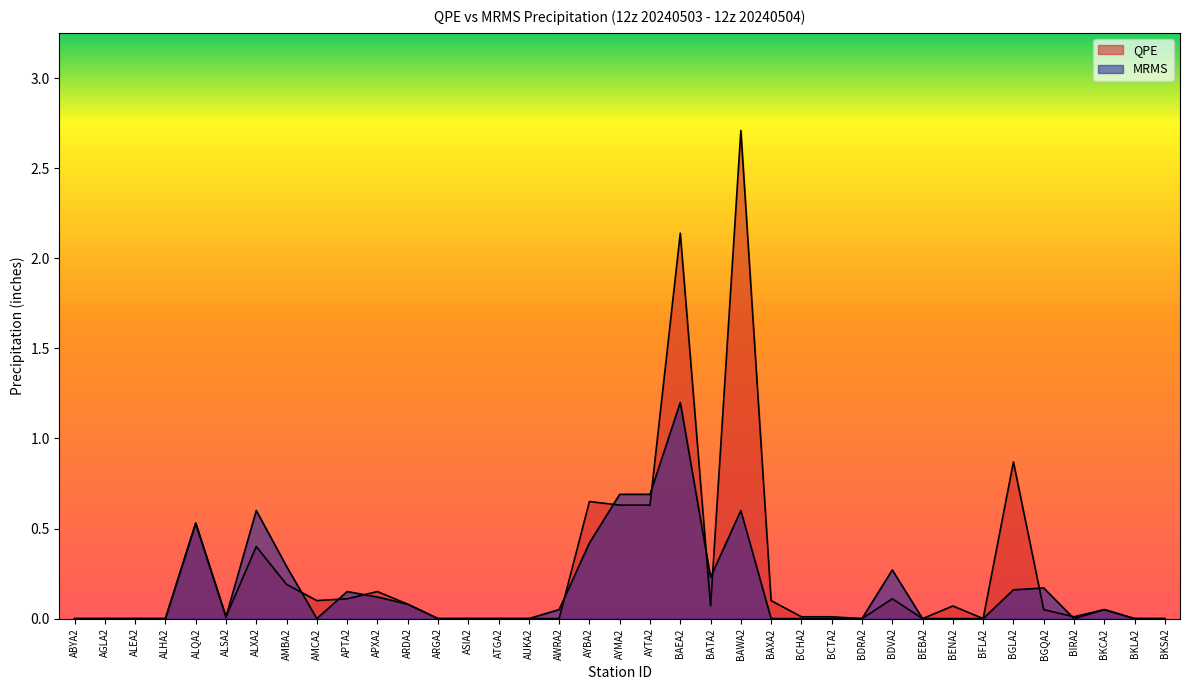

Which series ends up on top after the final intersection of QPE and MRMS?

QPE